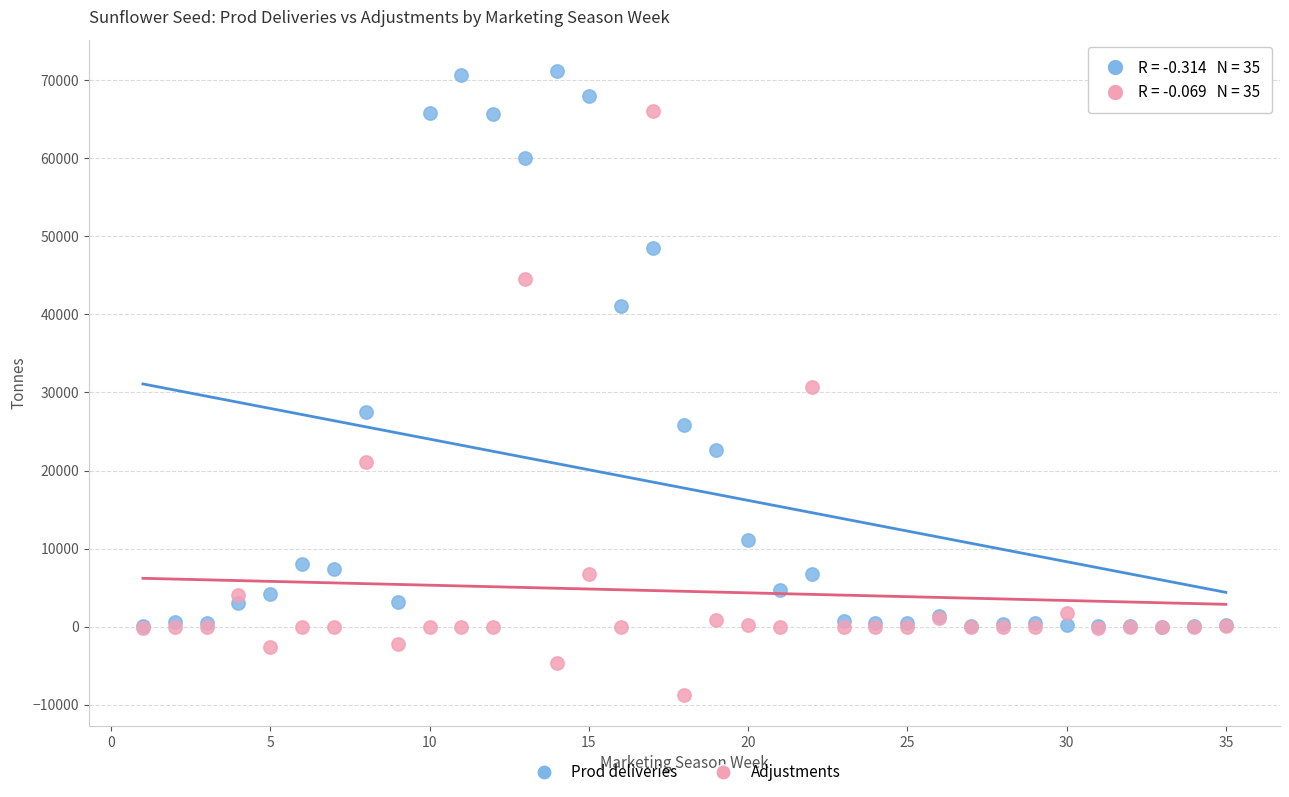

In the Adjustments series, what Y value is closest to 28660?

30761